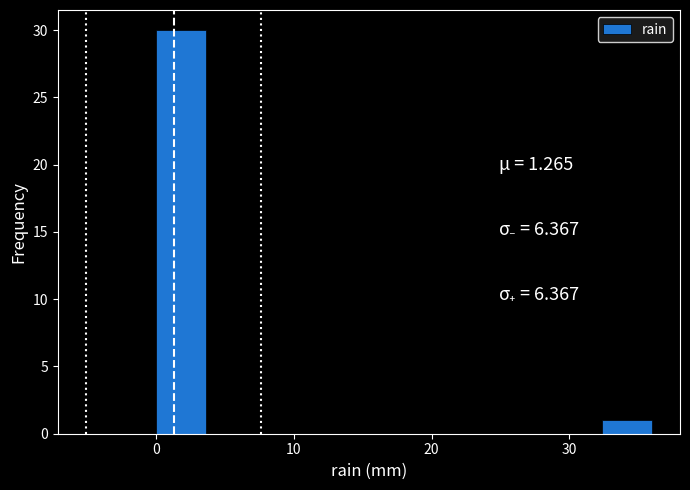

Read against the x-axis, roughly where is the centre of the tallest bar?

2